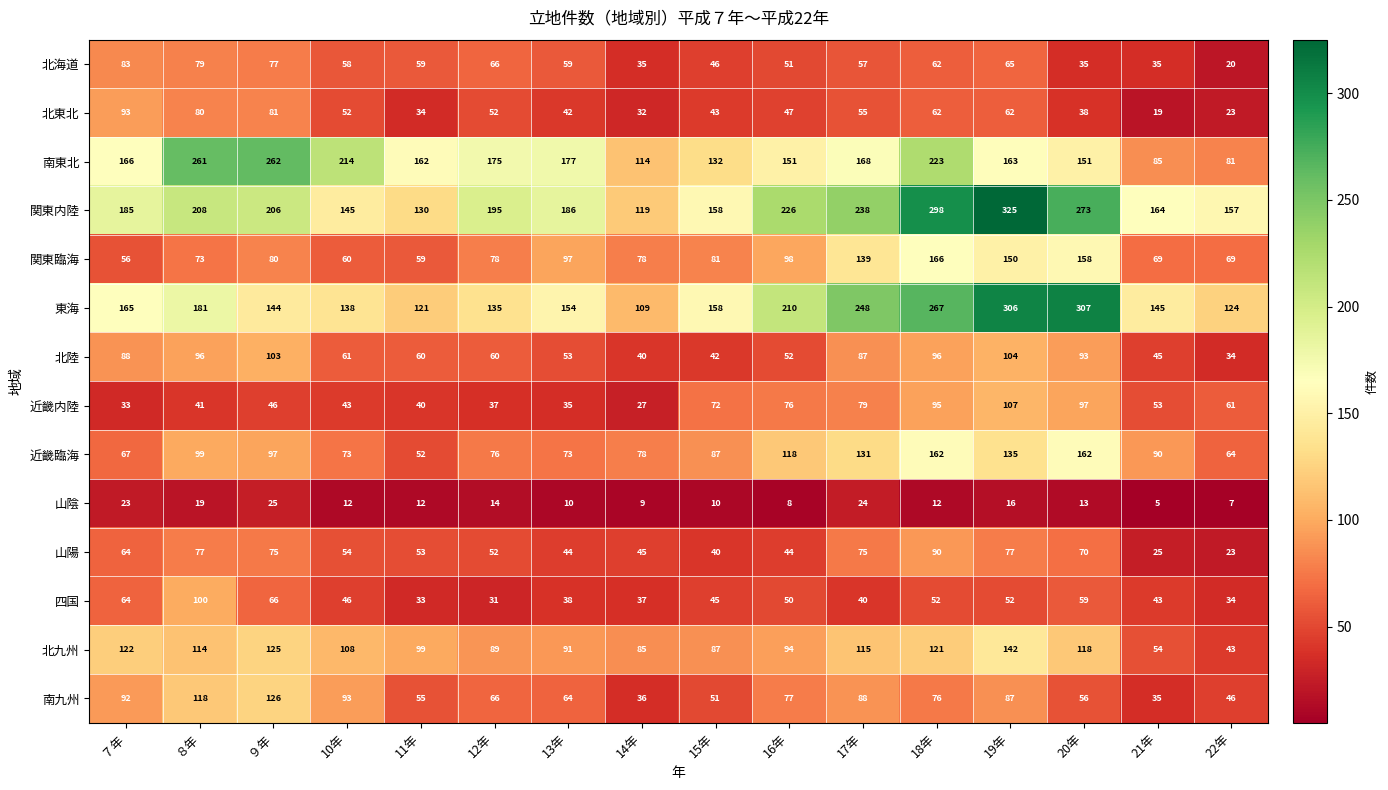

At which label does 山陰 reach its minimum?

21年